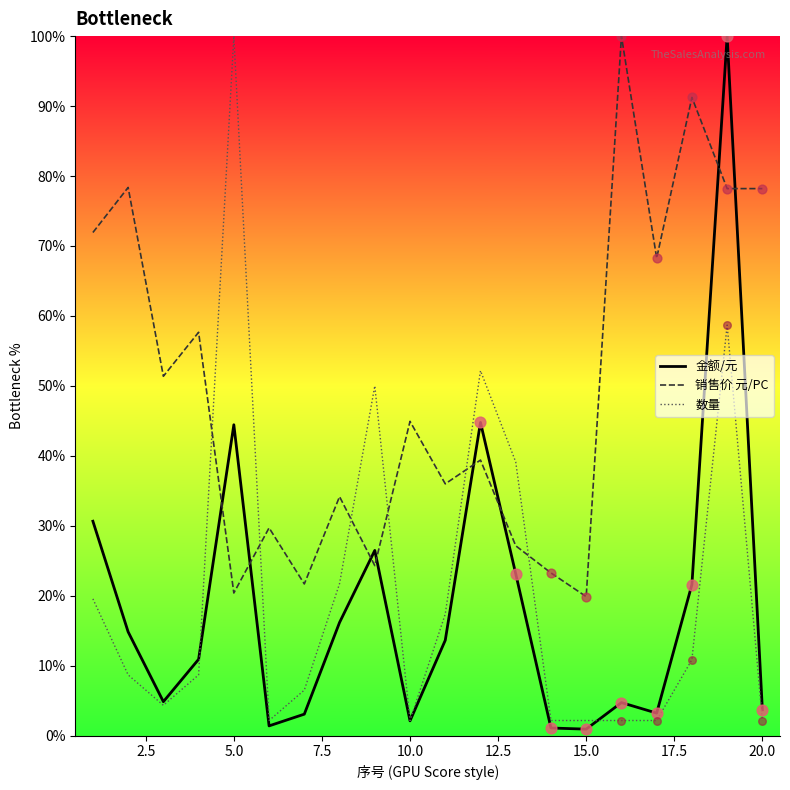

Which series reaches the maximum Y coordinate?

金额/元